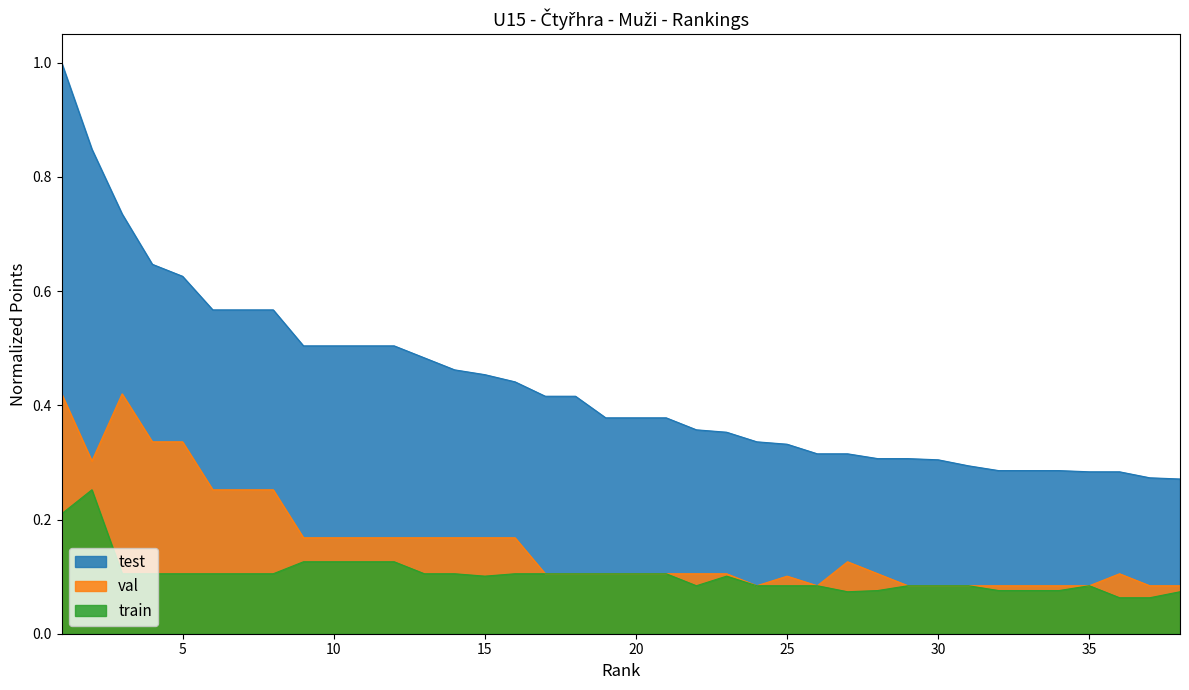

What is the maximum value for test?

1.0